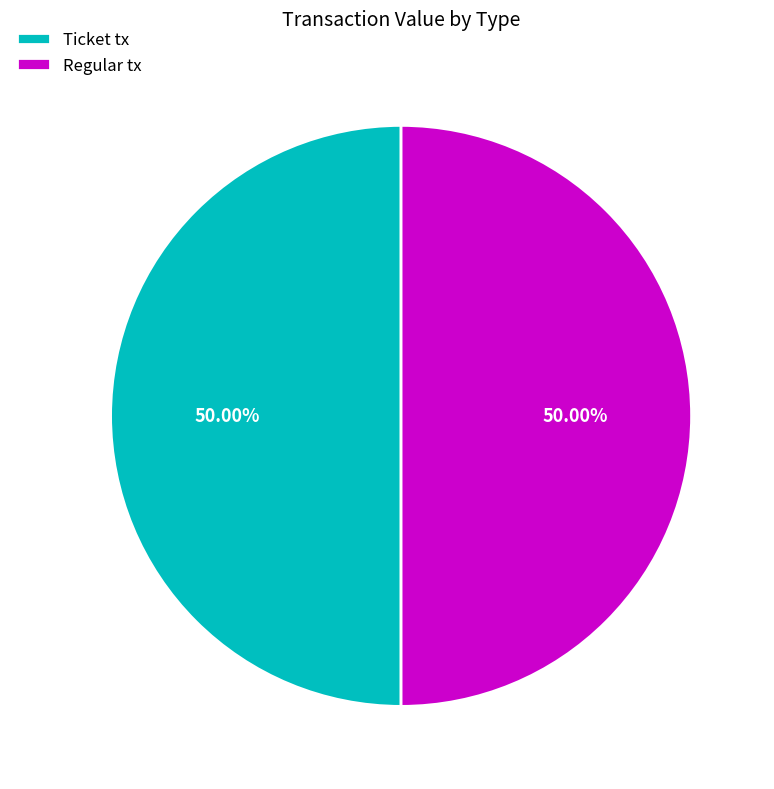

What is the ratio of the value at Regular tx to the value at Ticket tx?

1.0